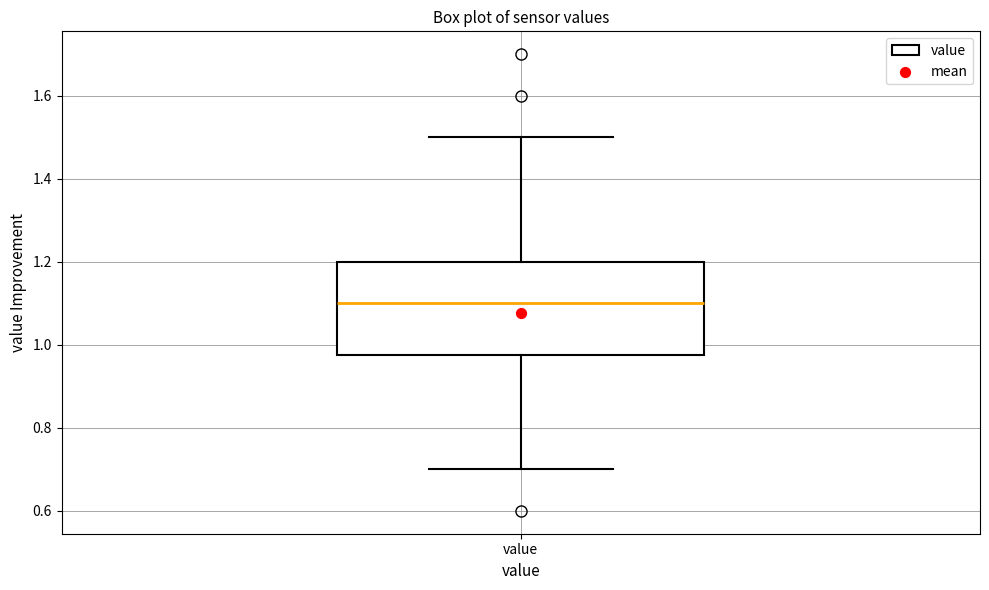

Transcribe this box plot: give where the median line is, the range the box spans, and where the two whiskers end, as read against the y-axis. The values are not printed on the chart, so give them approximately, as read against the axis.

median 1.10, box 0.98 to 1.20, whiskers 0.70 to 1.50